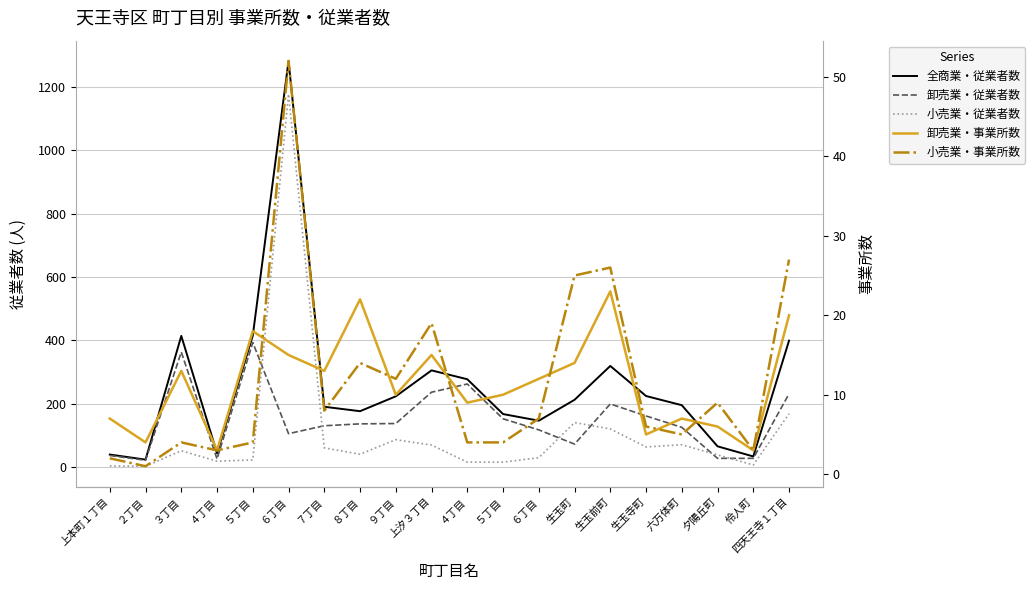

Reading right to left, extract all data points from this chart.

全商業・従業者数: 四天王寺１丁目=399	伶人町=33	夕陽丘町=65	六万体町=195	生玉寺町=224	生玉前町=319	生玉町=212	６丁目=146	５丁目=167	４丁目=277	上汐３丁目=305	９丁目=223	８丁目=176	７丁目=190	６丁目=1283	５丁目=415	４丁目=43	３丁目=414	２丁目=23	上本町１丁目=39
卸売業・従業者数: 四天王寺１丁目=231	伶人町=27	夕陽丘町=27	六万体町=125	生玉寺町=161	生玉前町=199	生玉町=72	６丁目=117	５丁目=152	４丁目=262	上汐３丁目=236	９丁目=137	８丁目=136	７丁目=130	６丁目=105	５丁目=393	４丁目=25	３丁目=363	２丁目=21	上本町１丁目=36
小売業・従業者数: 四天王寺１丁目=168	伶人町=6	夕陽丘町=38	六万体町=70	生玉寺町=63	生玉前町=120	生玉町=140	６丁目=29	５丁目=15	４丁目=15	上汐３丁目=69	９丁目=86	８丁目=40	７丁目=60	６丁目=1178	５丁目=22	４丁目=18	３丁目=51	２丁目=2	上本町１丁目=3
卸売業・事業所数: 四天王寺１丁目=20	伶人町=3	夕陽丘町=6	六万体町=7	生玉寺町=5	生玉前町=23	生玉町=14	６丁目=12	５丁目=10	４丁目=9	上汐３丁目=15	９丁目=10	８丁目=22	７丁目=13	６丁目=15	５丁目=18	４丁目=3	３丁目=13	２丁目=4	上本町１丁目=7
小売業・事業所数: 四天王寺１丁目=27	伶人町=3	夕陽丘町=9	六万体町=5	生玉寺町=6	生玉前町=26	生玉町=25	６丁目=7	５丁目=4	４丁目=4	上汐３丁目=19	９丁目=12	８丁目=14	７丁目=8	６丁目=52	５丁目=4	４丁目=3	３丁目=4	２丁目=1	上本町１丁目=2